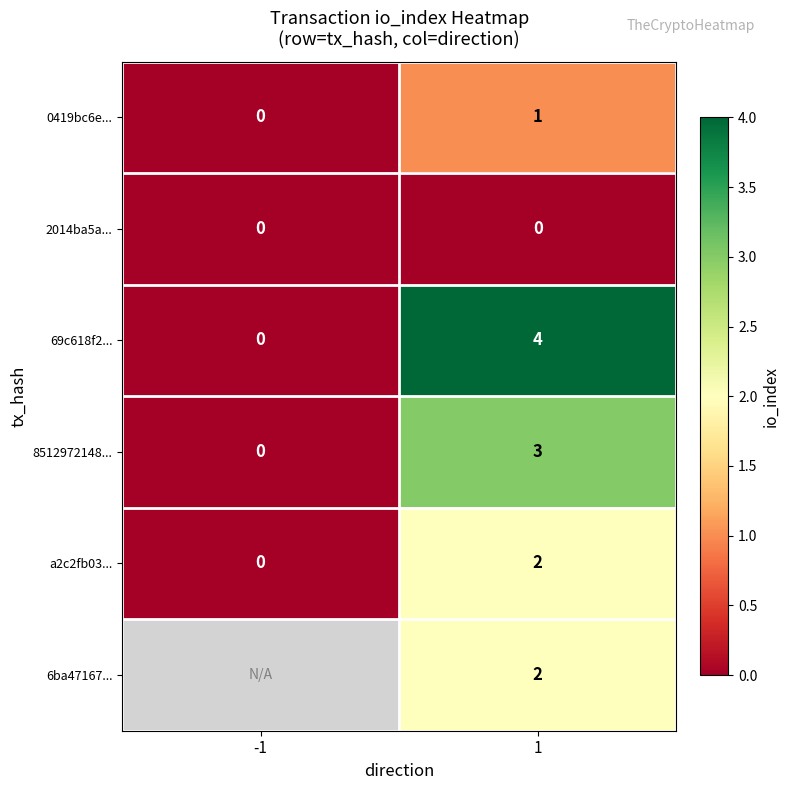

How many series are shown in this chart?

6